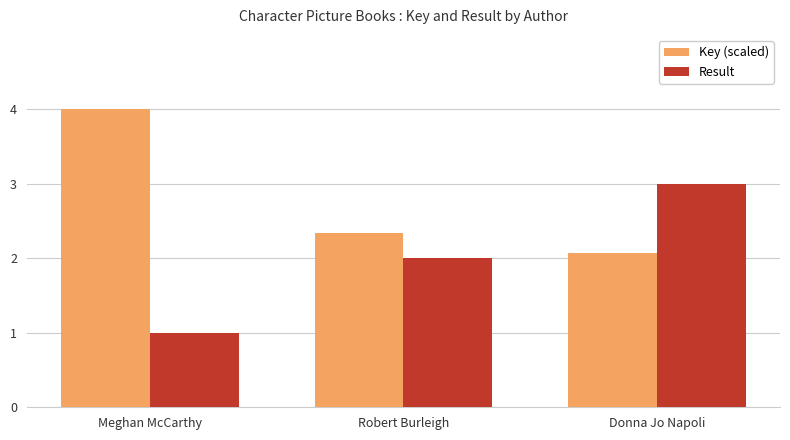

What is the difference between the maximum and second lowest values in the Result series?

1.0